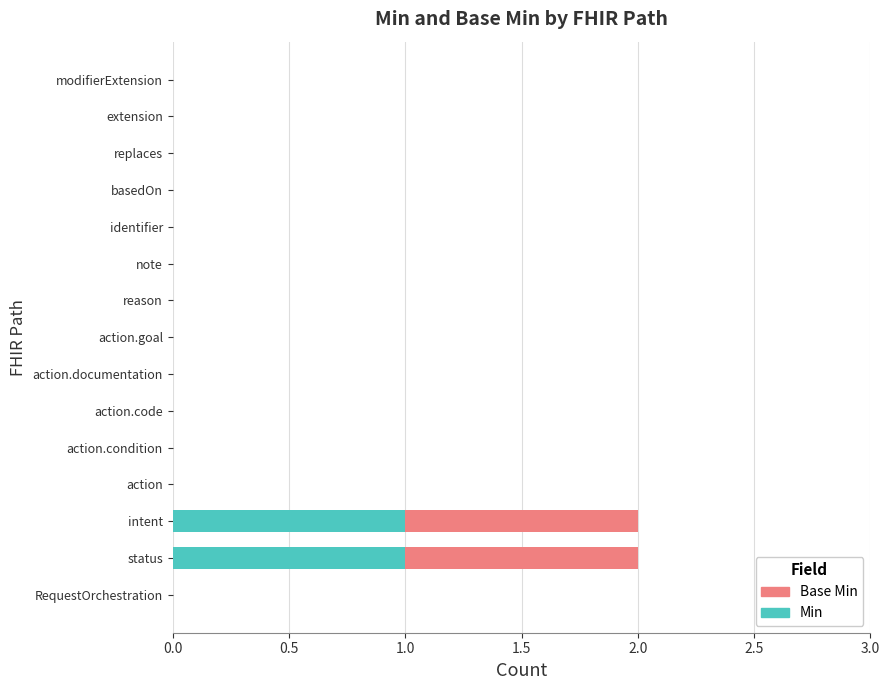

The Min series shows -1 at modifierExtension. True or false?

False